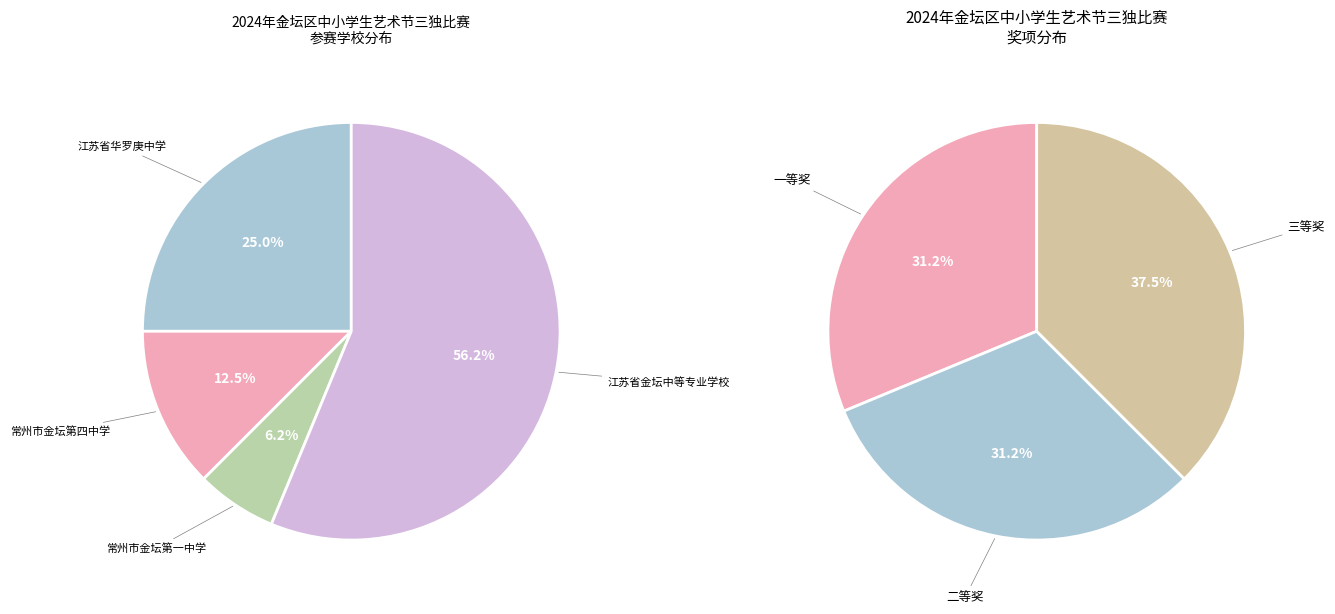

Which slice is the smallest?

常州市金坛第一中学